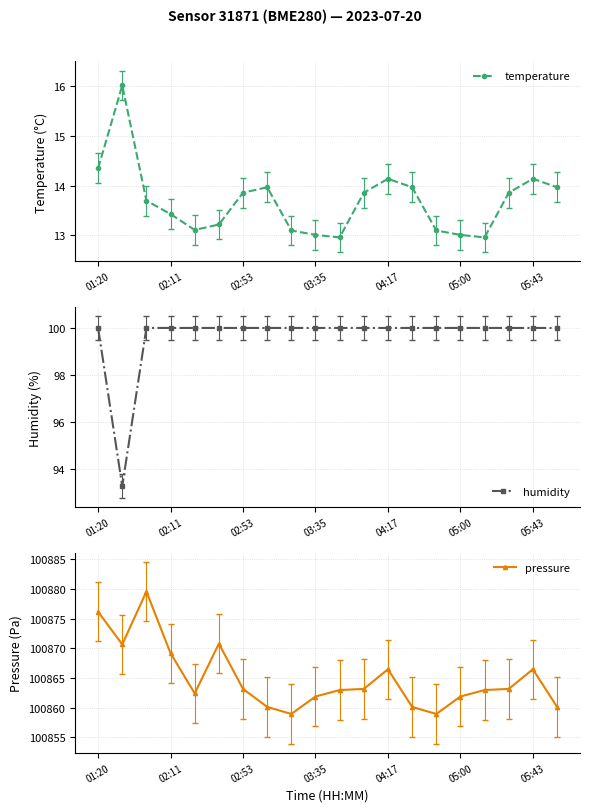

True or false: temperature and pressure cross at least once.

False